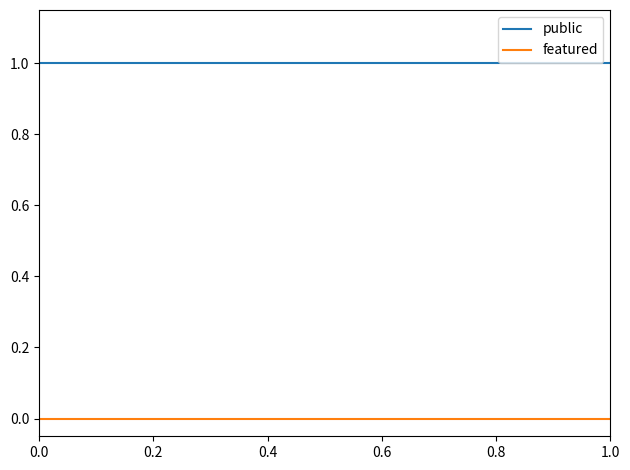

Rank the series by their average value, from highest to lowest.

public, featured